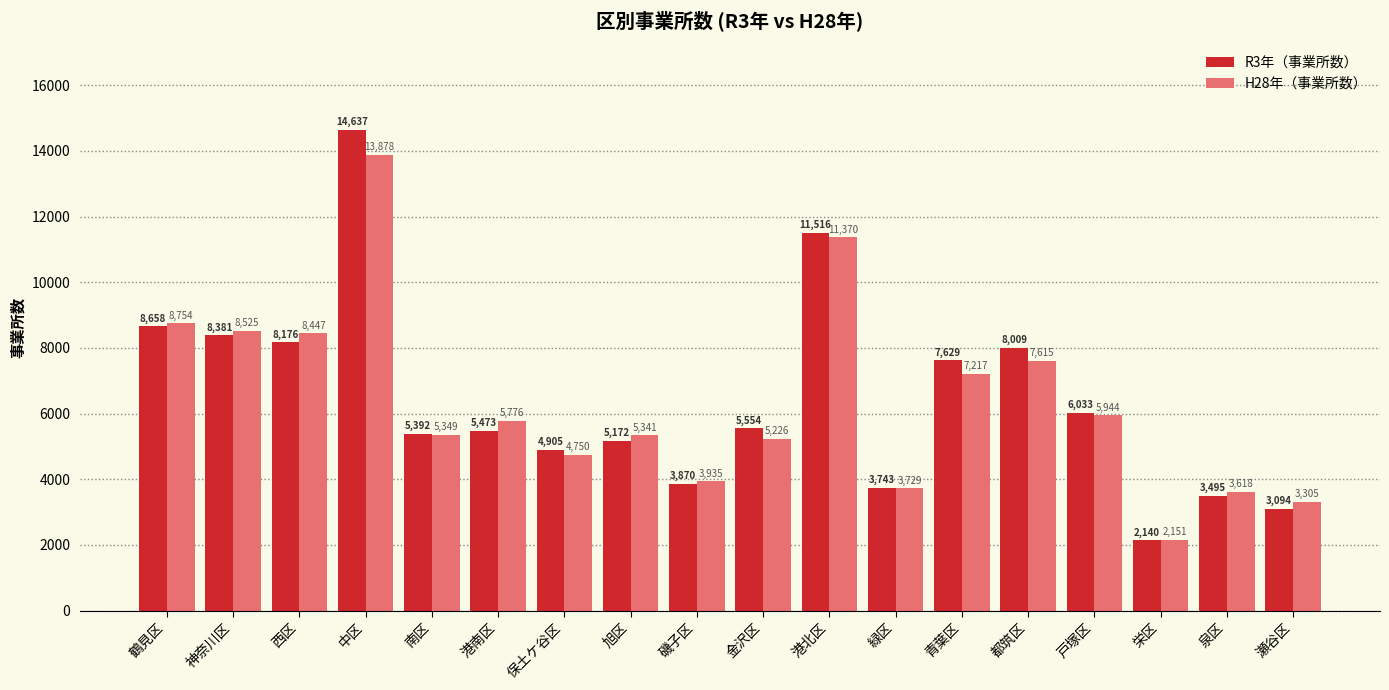

What is the difference between the second highest and second lowest values in the H28年（事業所数） series?

8065